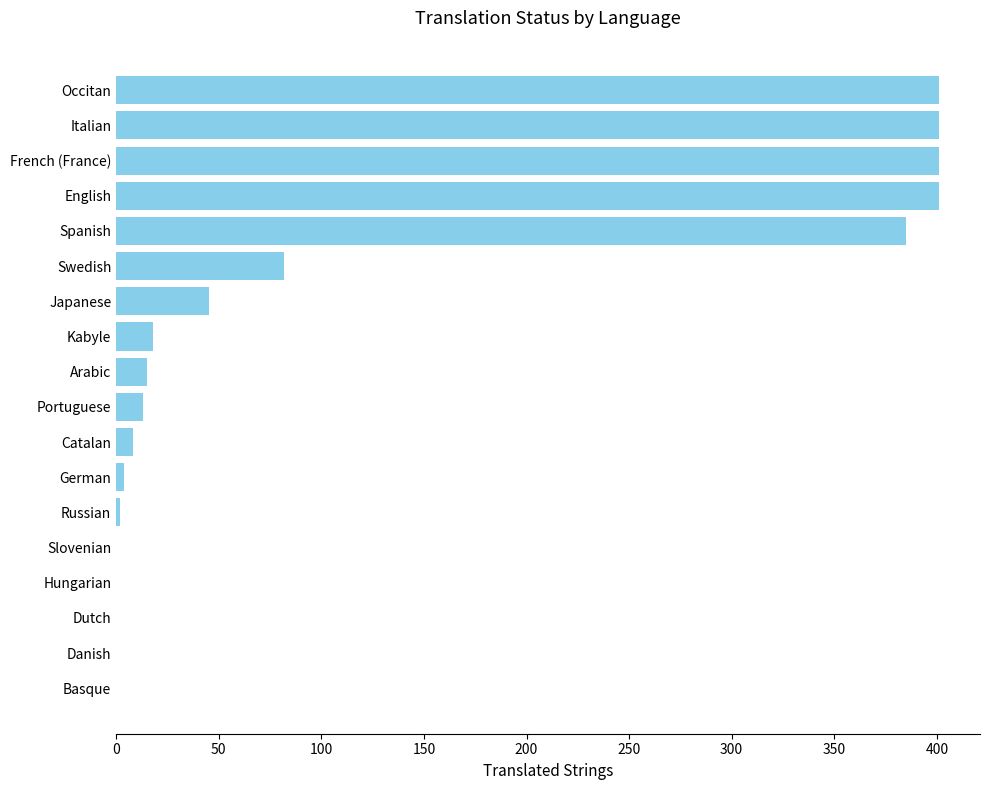

What is the greatest value displayed?

401